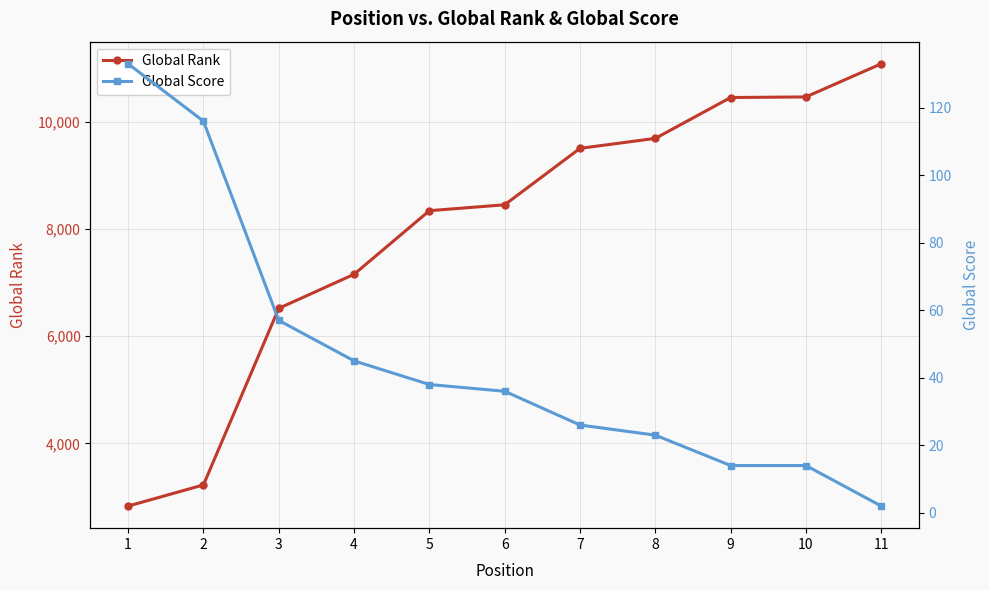

What is the sum of the Global Score values at 6 and 3?

93